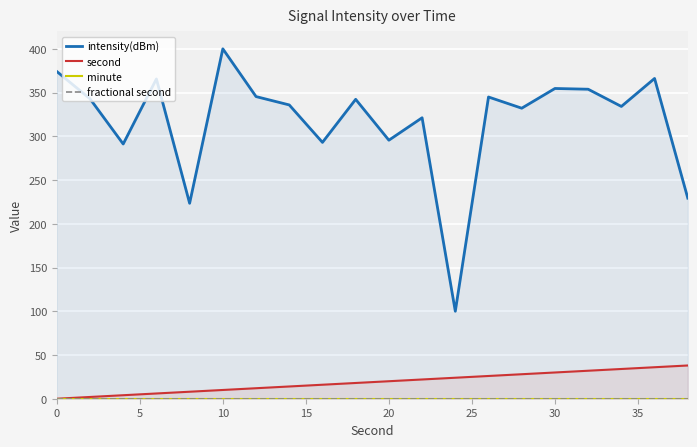

What is the maximum value for second?

38